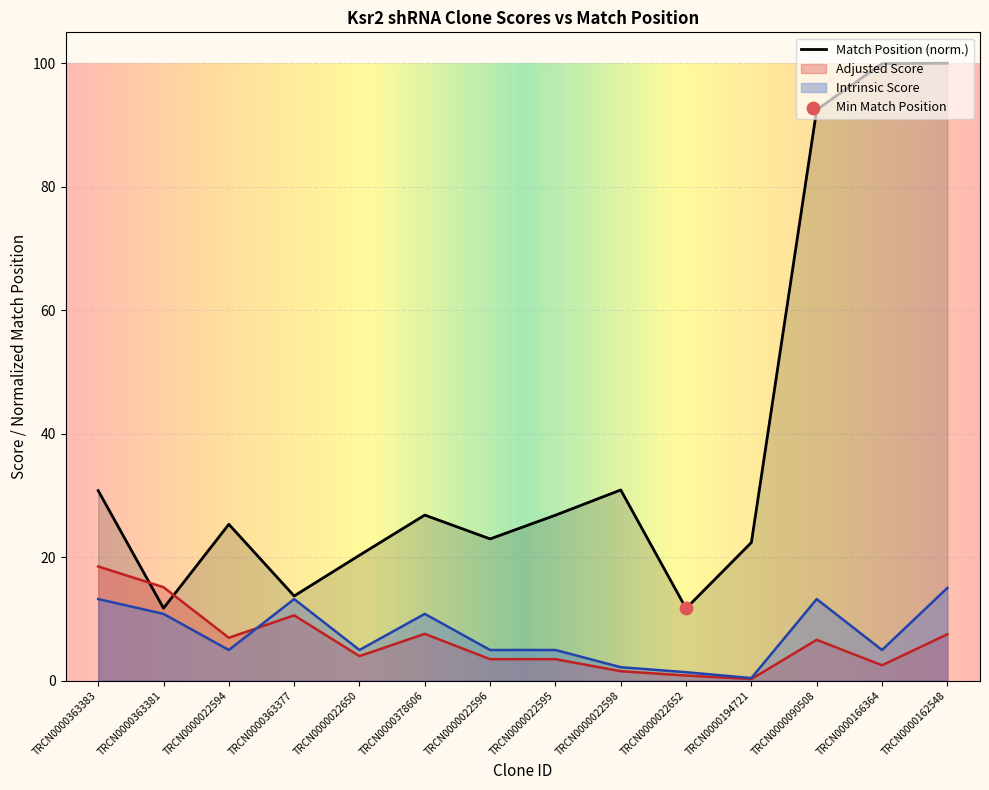

What is the total value across all series at TRCN0000022595?

35.2